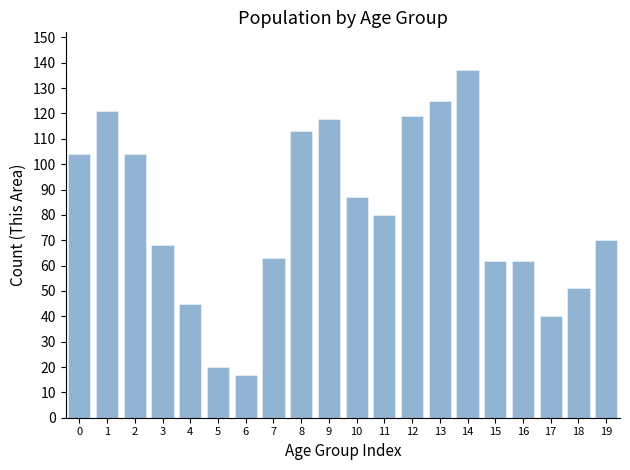

Reading left to right, transcribe all the data shown in this chart.

104	121	104	68	45	20	17	63	113	118	87	80	119	125	137	62	62	40	51	70